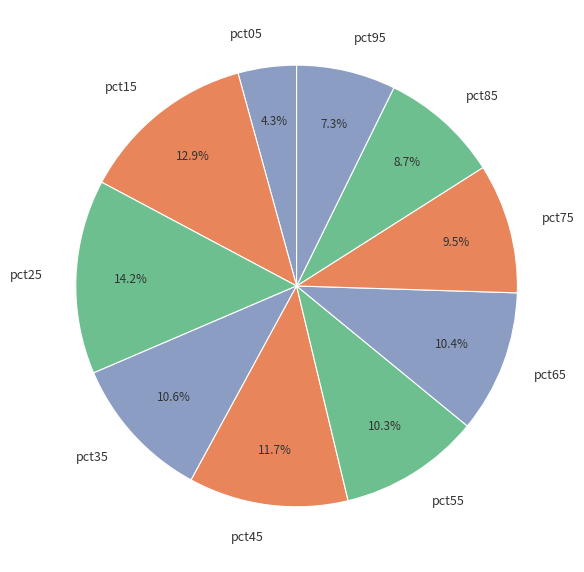

To the nearest percent, what is the average slice percentage?

10%